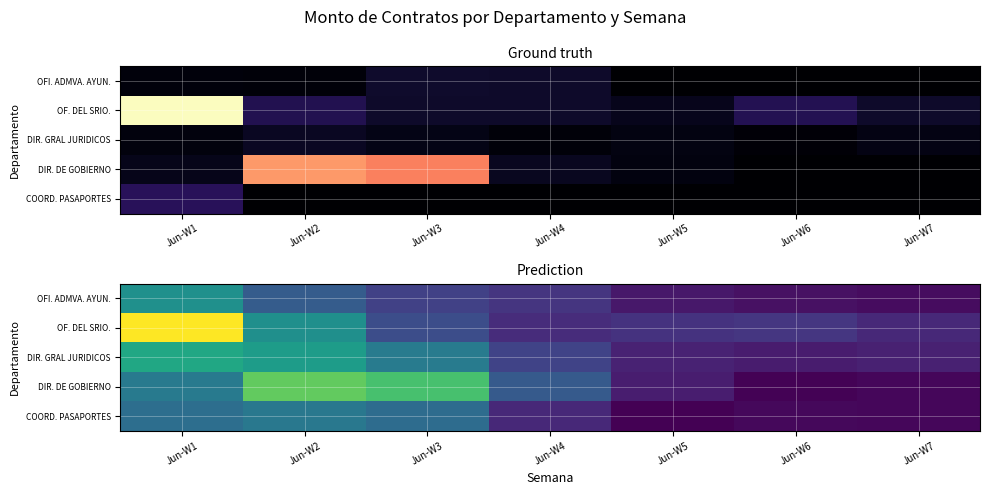

Which category has the lowest value across all series?

Jun-W5